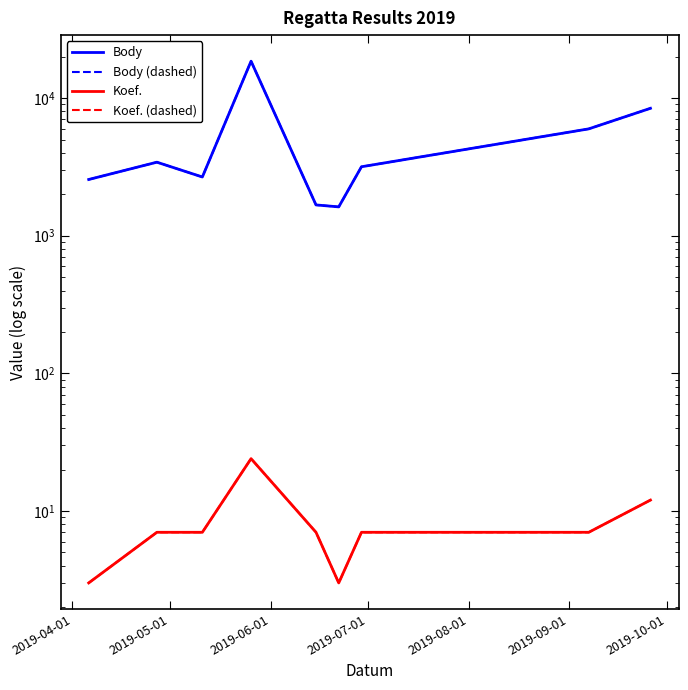

How many interior local valleys does the Body (dashed) series have?

2